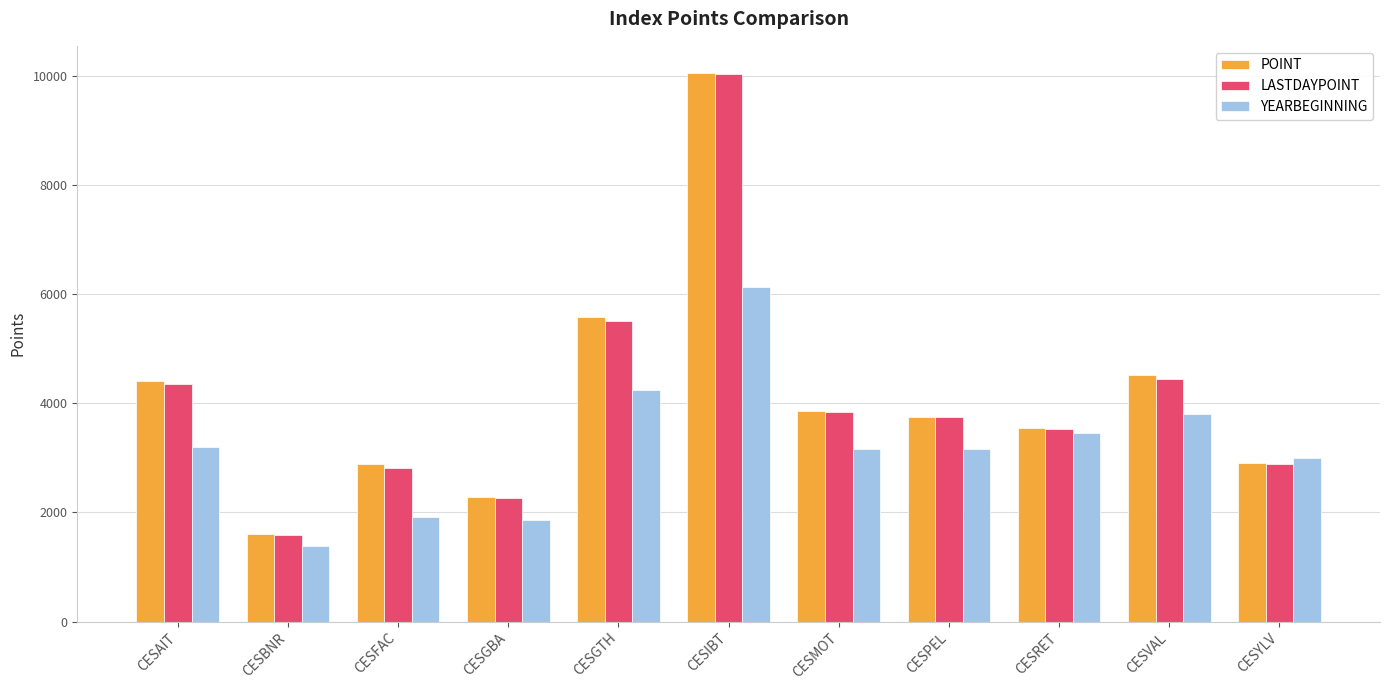

Are the bars horizontal?

No